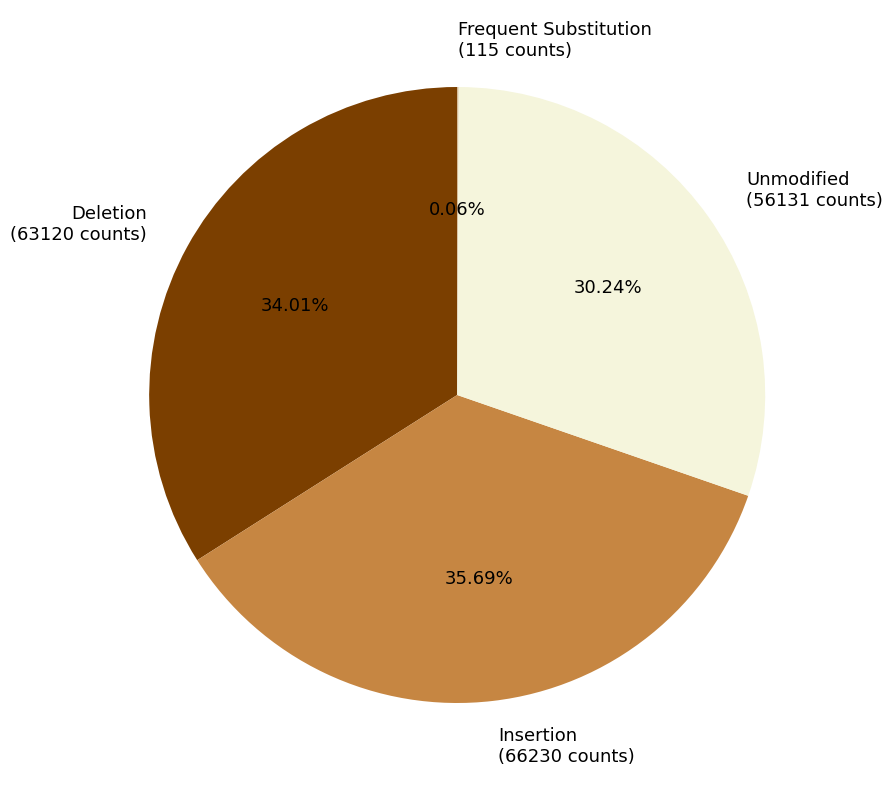

Is there any slice that represents more than half of the pie?

No